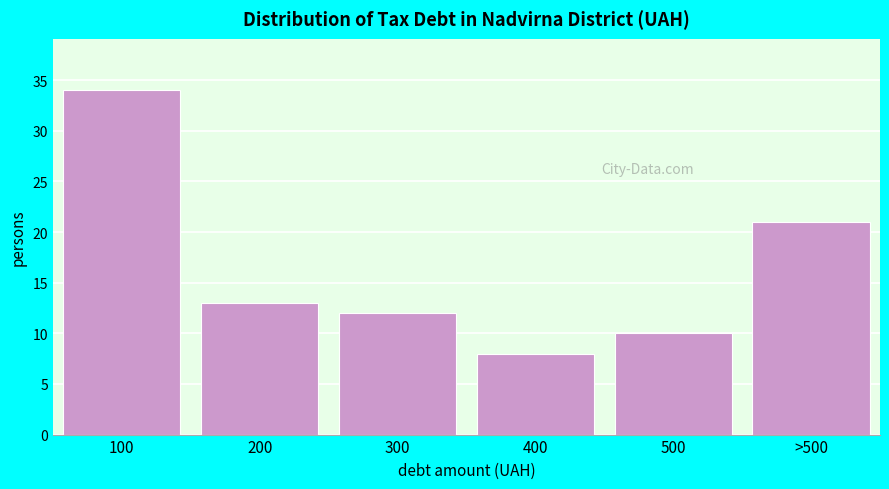

Reading left to right, extract all data points from this chart.

34	13	12	8	10	21